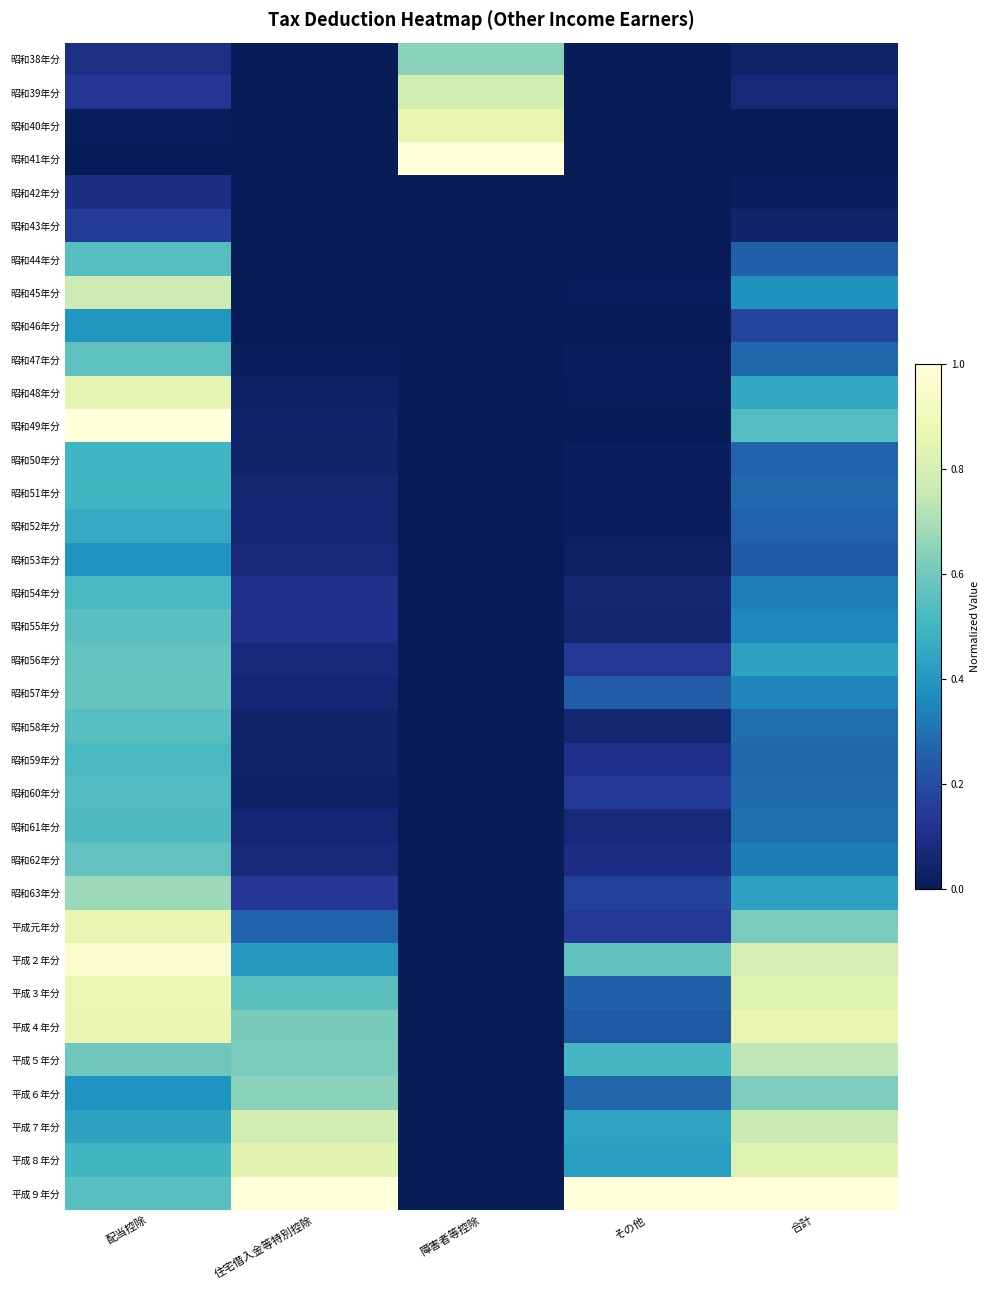

Which series has the largest total across all categories?

平成９年分